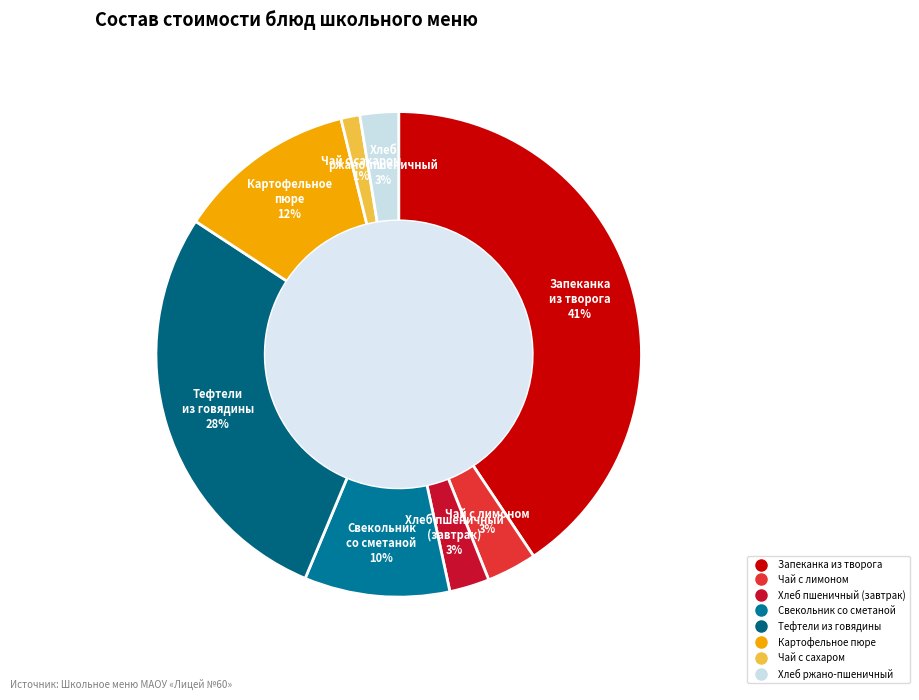

Is there any slice that represents more than half of the pie?

No